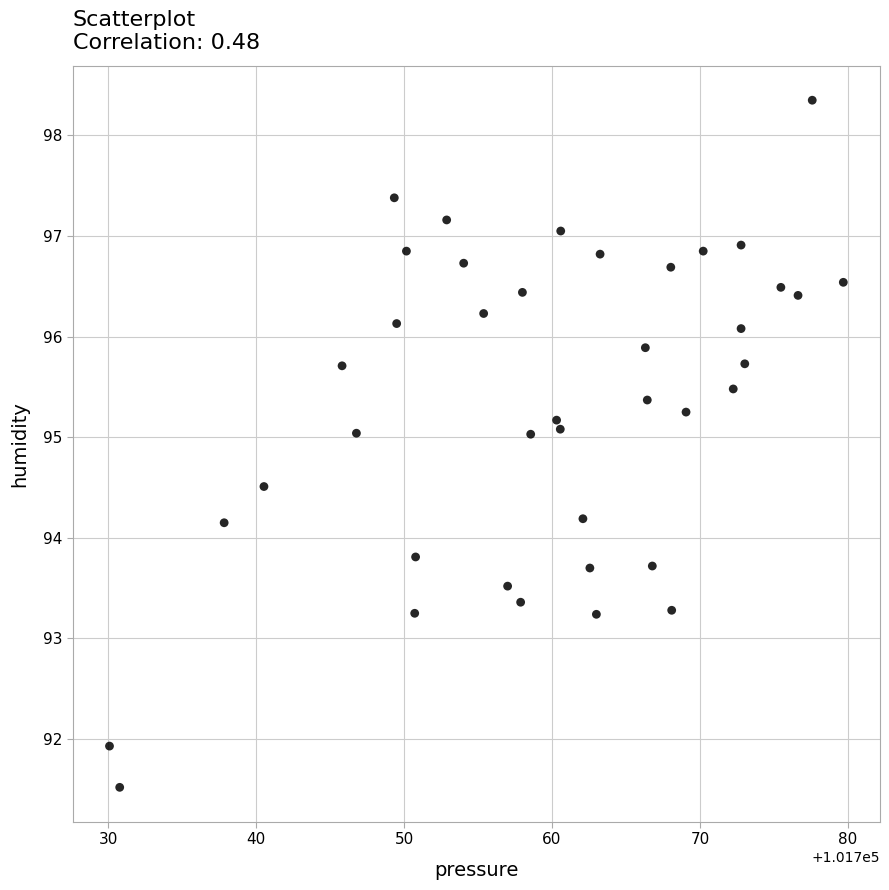

What is the range of Y values (max minus min)?

6.8